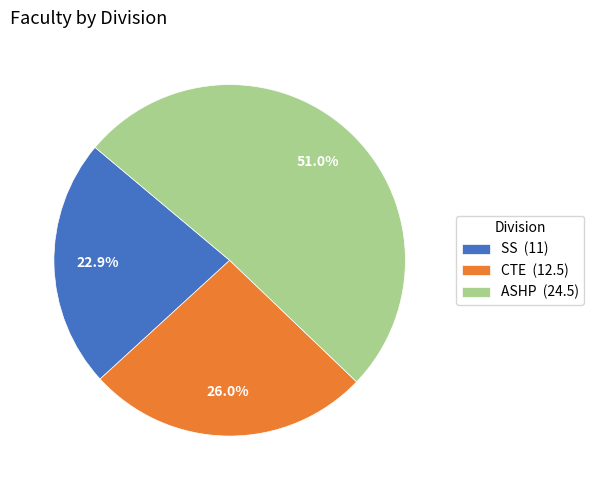

How many slices are in this pie chart?

3